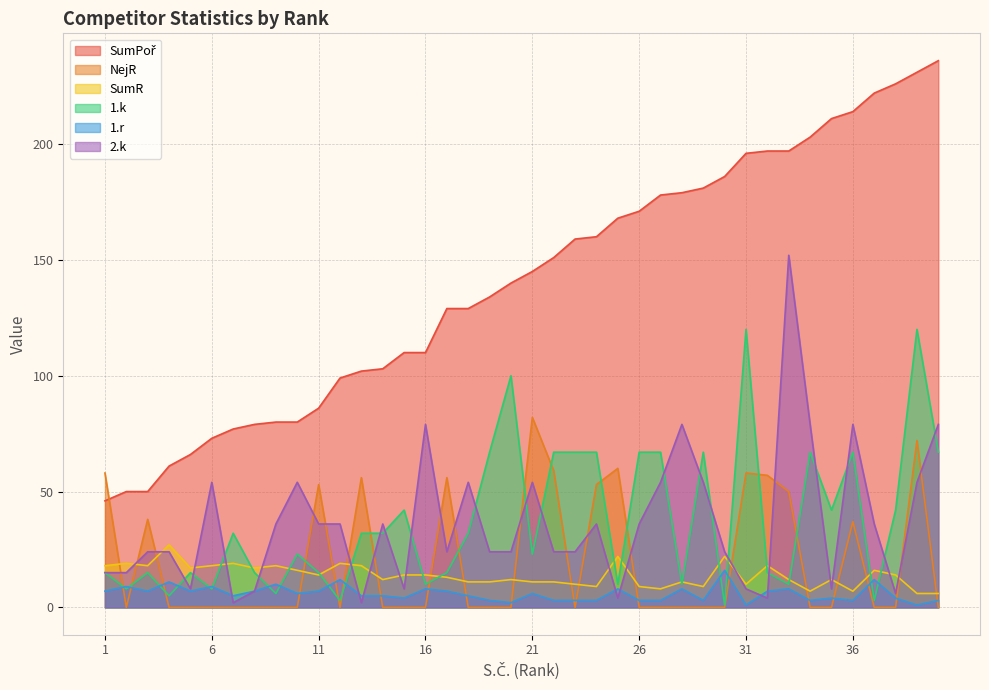

How many lines are shown in the chart?

6